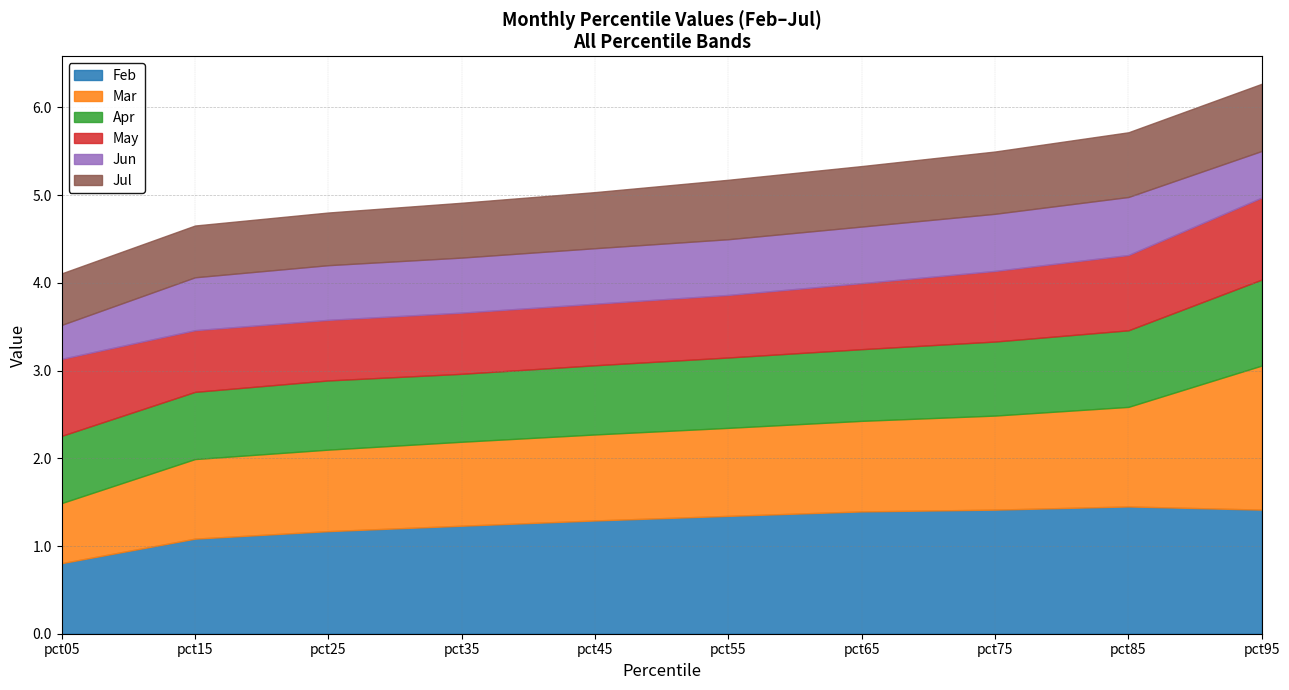

Which series has the largest total across all categories?

Feb